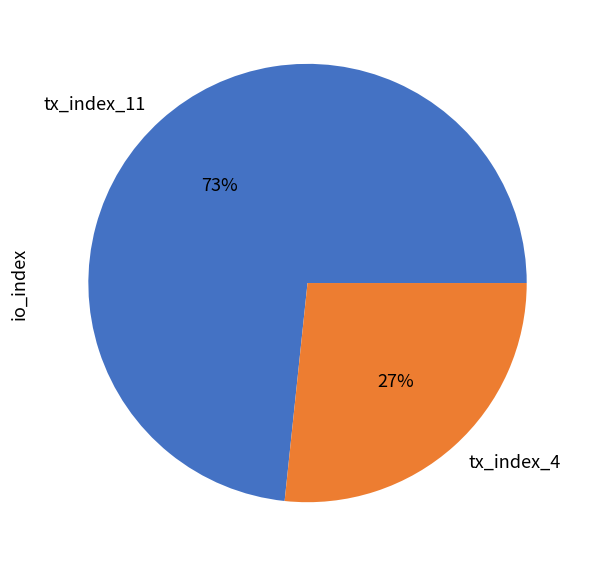

The tx_index_11 slice represents 68% of the pie. True or false?

False